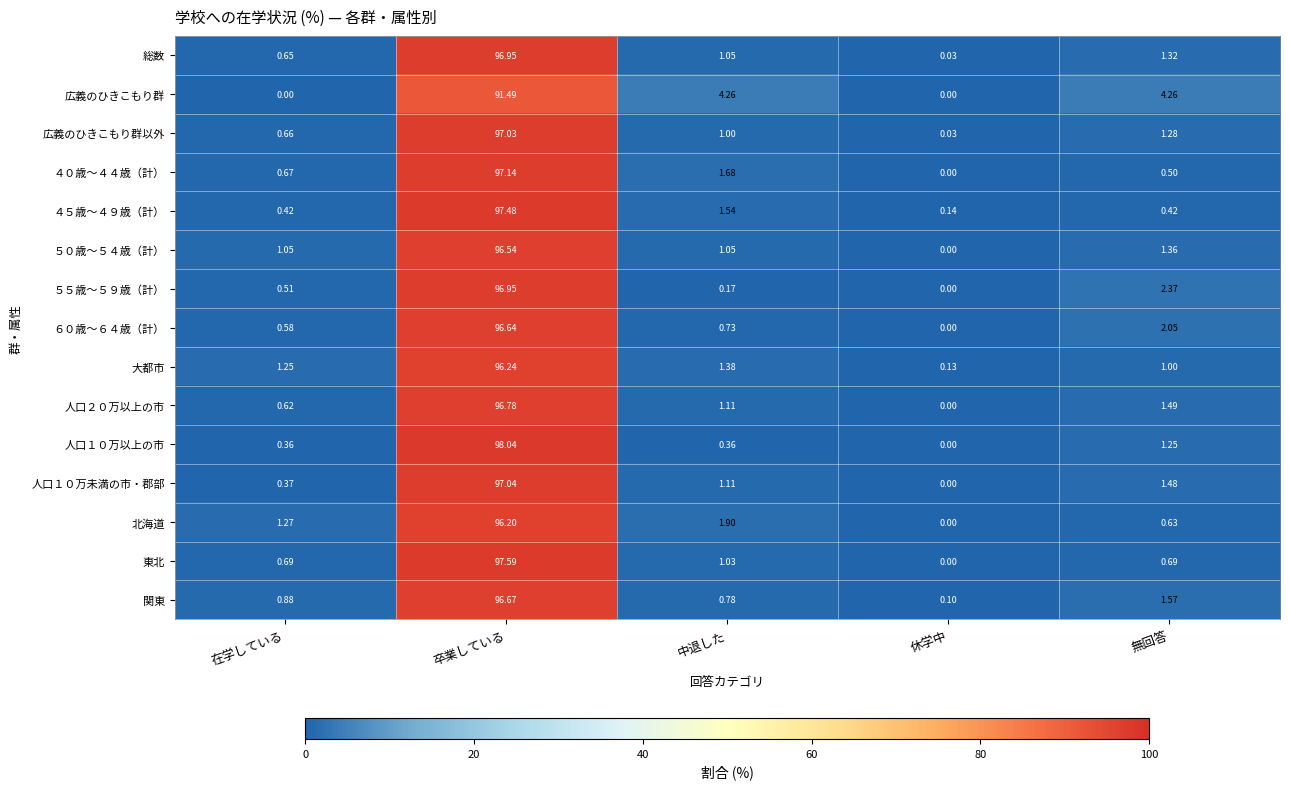

At which category is the sum across all series the highest?

卒業している